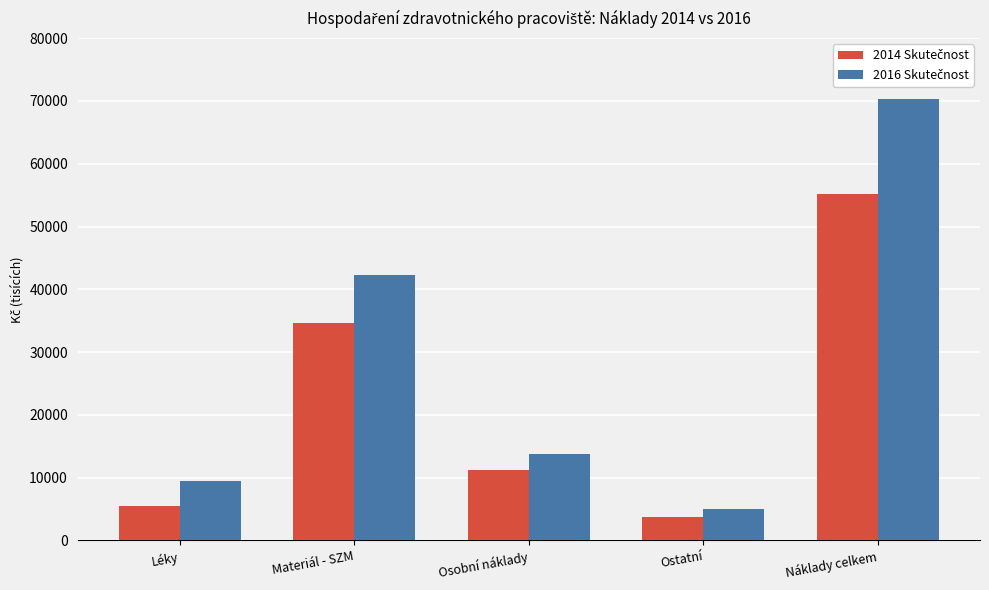

What is the greatest value displayed?

70388.9